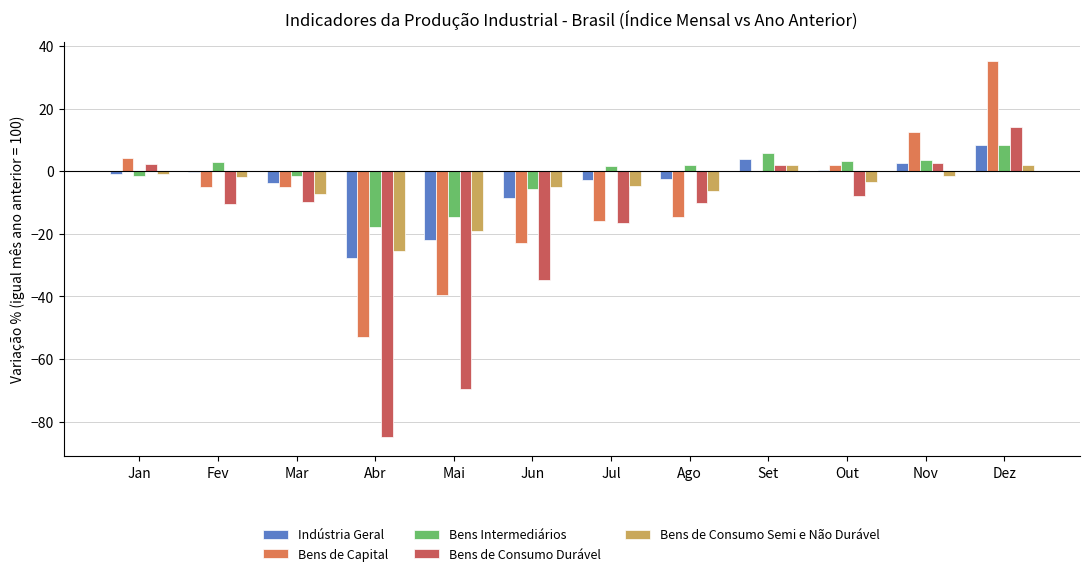

Is the value of Bens de Consumo Durável at Fev greater than the value of Bens Intermediários at Jan?

No